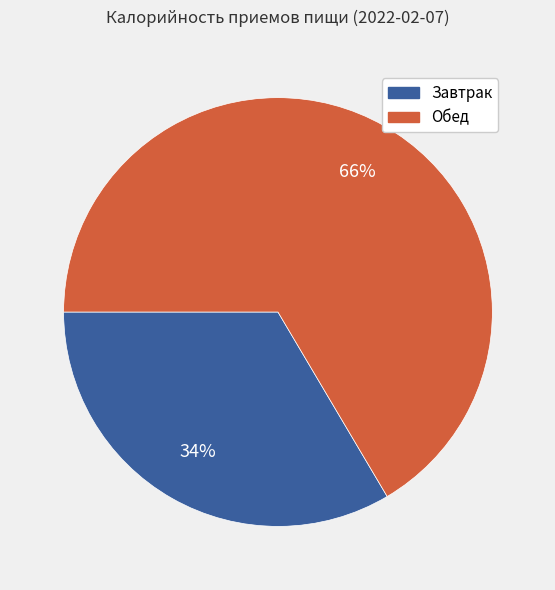

True or false: Завтрак accounts for 21% of the total.

False